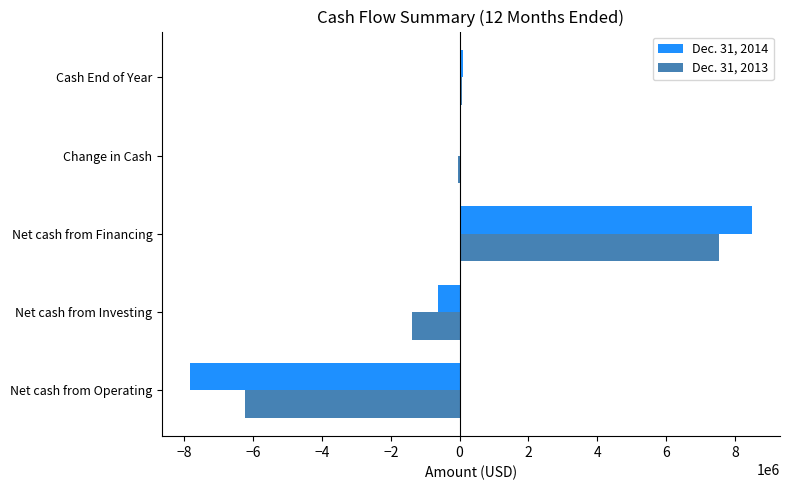

True or false: Dec. 31, 2013 has a value of -1373621 at Net cash from Investing.

True